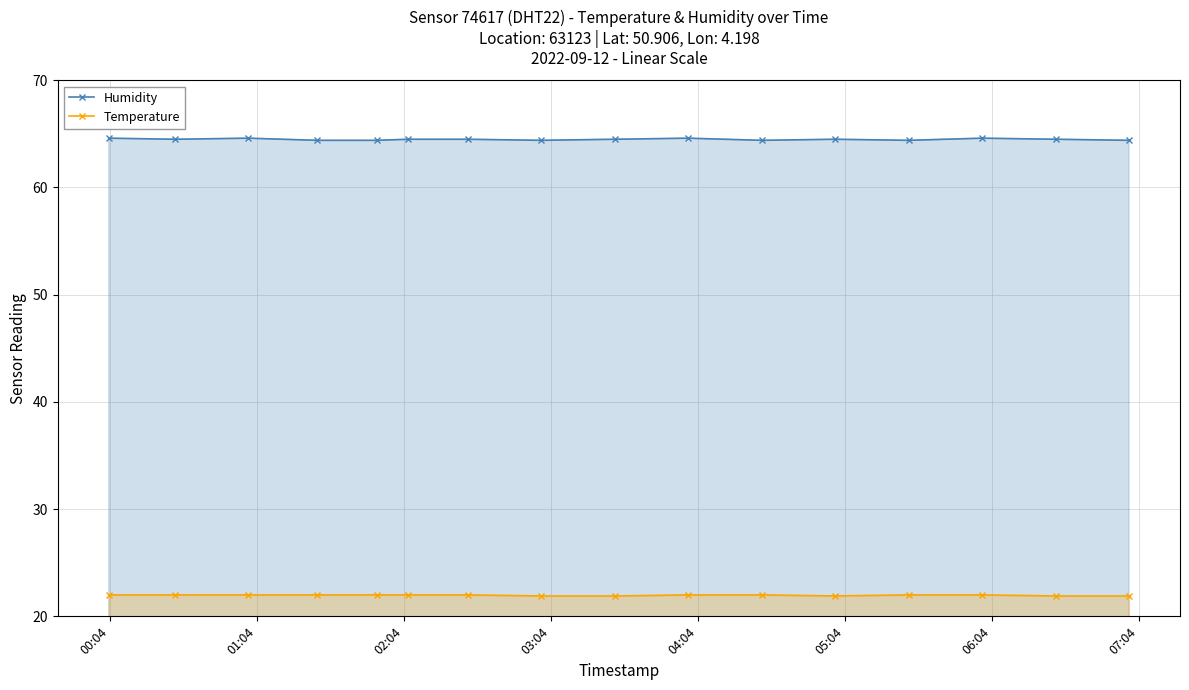

At how many categories does at least one series exceed 30?

16